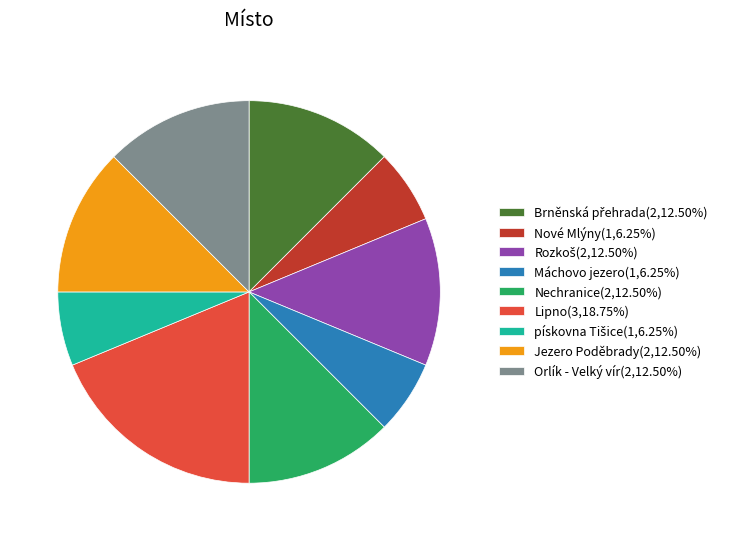

The Máchovo jezero slice represents 13% of the pie. True or false?

False